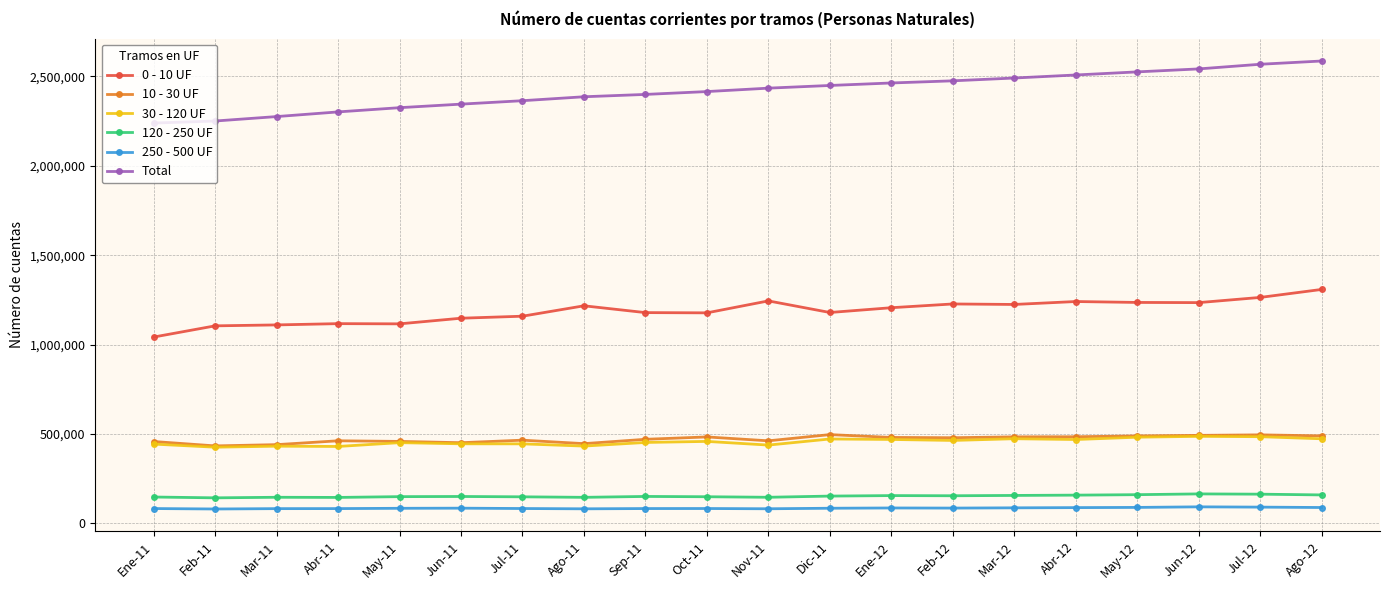

The value of 10 - 30 UF at Abr-12 is 484188. True or false?

True